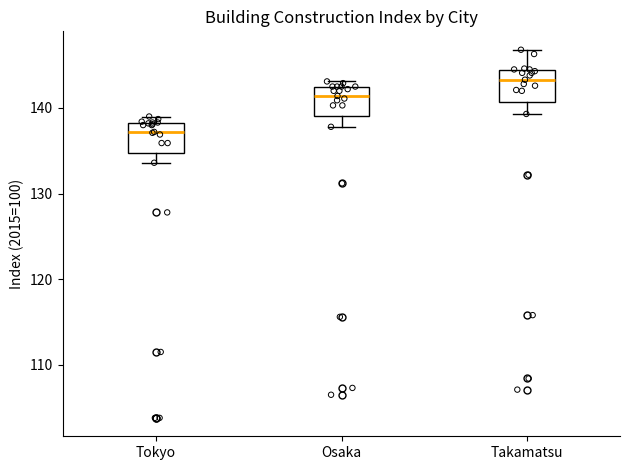

Which box's median line is the lowest?

Tokyo